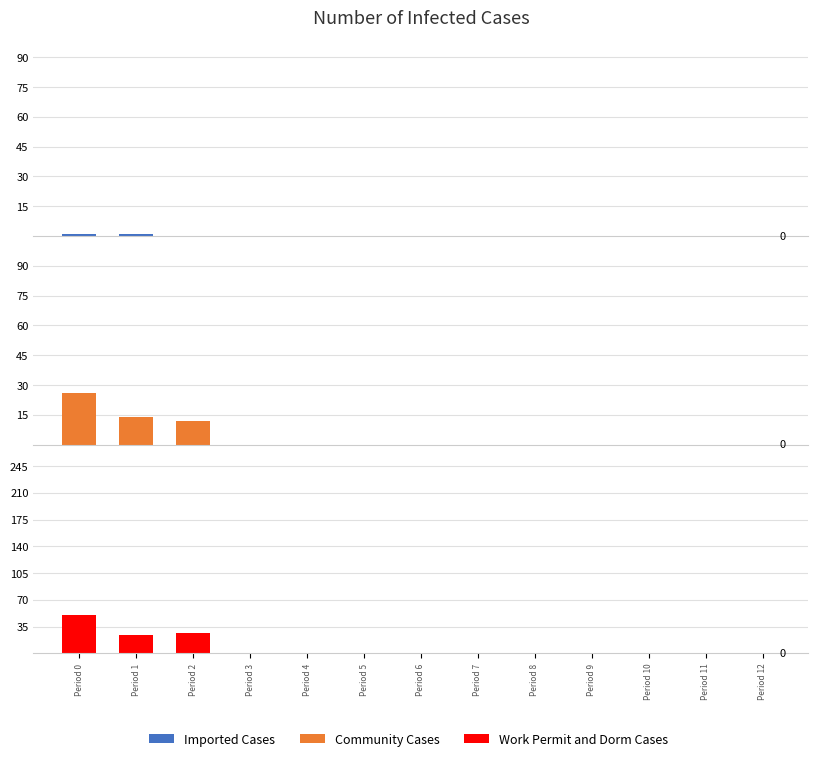

What are all the series names shown in the legend?

Imported Cases, Community Cases, Work Permit and Dorm Cases